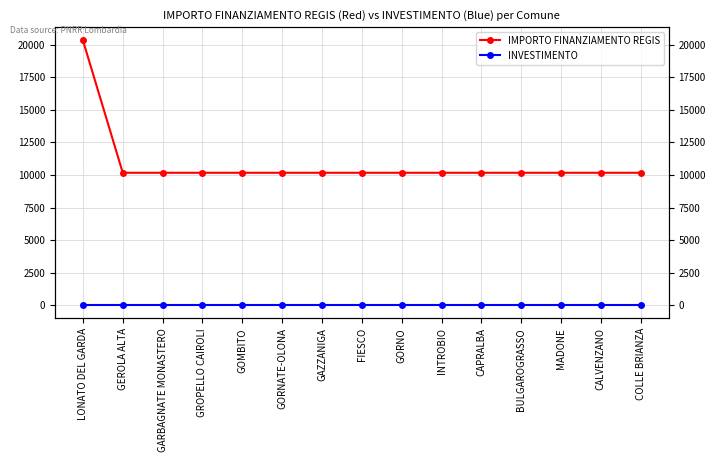

What position from the left is GORNATE-OLONA?

6